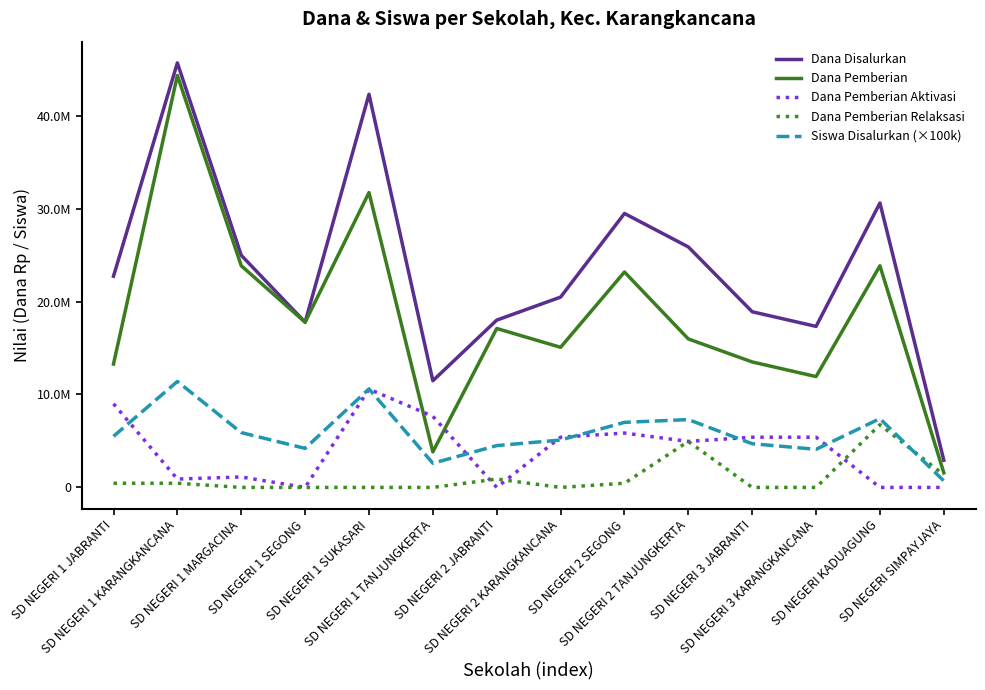

Reading left to right, transcribe all the data shown in this chart.

Dana Disalurkan: SD NEGERI 1 JABRANTI=22725000	SD NEGERI 1 KARANGKANCANA=45675000	SD NEGERI 1 MARGACINA=24975000	SD NEGERI 1 SEGONG=17775000	SD NEGERI 1 SUKASARI=42300000	SD NEGERI 1 TANJUNGKERTA=11475000	SD NEGERI 2 JABRANTI=18000000	SD NEGERI 2 KARANGKANCANA=20475000	SD NEGERI 2 SEGONG=29475000	SD NEGERI 2 TANJUNGKERTA=25875000	SD NEGERI 3 JABRANTI=18900000	SD NEGERI 3 KARANGKANCANA=17325000	SD NEGERI KADUAGUNG=30600000	SD NEGERI SIMPAYJAYA=2925000
Dana Pemberian: SD NEGERI 1 JABRANTI=13275000	SD NEGERI 1 KARANGKANCANA=44325000	SD NEGERI 1 MARGACINA=23850000	SD NEGERI 1 SEGONG=17775000	SD NEGERI 1 SUKASARI=31725000	SD NEGERI 1 TANJUNGKERTA=3825000	SD NEGERI 2 JABRANTI=17100000	SD NEGERI 2 KARANGKANCANA=15075000	SD NEGERI 2 SEGONG=23175000	SD NEGERI 2 TANJUNGKERTA=15975000	SD NEGERI 3 JABRANTI=13500000	SD NEGERI 3 KARANGKANCANA=11925000	SD NEGERI KADUAGUNG=23850000	SD NEGERI SIMPAYJAYA=1575000
Dana Pemberian Aktivasi: SD NEGERI 1 JABRANTI=9000000	SD NEGERI 1 KARANGKANCANA=900000	SD NEGERI 1 MARGACINA=1125000	SD NEGERI 1 SEGONG=0	SD NEGERI 1 SUKASARI=10575000	SD NEGERI 1 TANJUNGKERTA=7650000	SD NEGERI 2 JABRANTI=0	SD NEGERI 2 KARANGKANCANA=5400000	SD NEGERI 2 SEGONG=5850000	SD NEGERI 2 TANJUNGKERTA=4950000	SD NEGERI 3 JABRANTI=5400000	SD NEGERI 3 KARANGKANCANA=5400000	SD NEGERI KADUAGUNG=0	SD NEGERI SIMPAYJAYA=0
Dana Pemberian Relaksasi: SD NEGERI 1 JABRANTI=450000	SD NEGERI 1 KARANGKANCANA=450000	SD NEGERI 1 MARGACINA=0	SD NEGERI 1 SEGONG=0	SD NEGERI 1 SUKASARI=0	SD NEGERI 1 TANJUNGKERTA=0	SD NEGERI 2 JABRANTI=900000	SD NEGERI 2 KARANGKANCANA=0	SD NEGERI 2 SEGONG=450000	SD NEGERI 2 TANJUNGKERTA=4950000	SD NEGERI 3 JABRANTI=0	SD NEGERI 3 KARANGKANCANA=0	SD NEGERI KADUAGUNG=6750000	SD NEGERI SIMPAYJAYA=1350000
Siswa Disalurkan (×100k): SD NEGERI 1 JABRANTI=5500000	SD NEGERI 1 KARANGKANCANA=11400000	SD NEGERI 1 MARGACINA=5900000	SD NEGERI 1 SEGONG=4200000	SD NEGERI 1 SUKASARI=10600000	SD NEGERI 1 TANJUNGKERTA=2600000	SD NEGERI 2 JABRANTI=4500000	SD NEGERI 2 KARANGKANCANA=5100000	SD NEGERI 2 SEGONG=7000000	SD NEGERI 2 TANJUNGKERTA=7300000	SD NEGERI 3 JABRANTI=4700000	SD NEGERI 3 KARANGKANCANA=4100000	SD NEGERI KADUAGUNG=7400000	SD NEGERI SIMPAYJAYA=700000